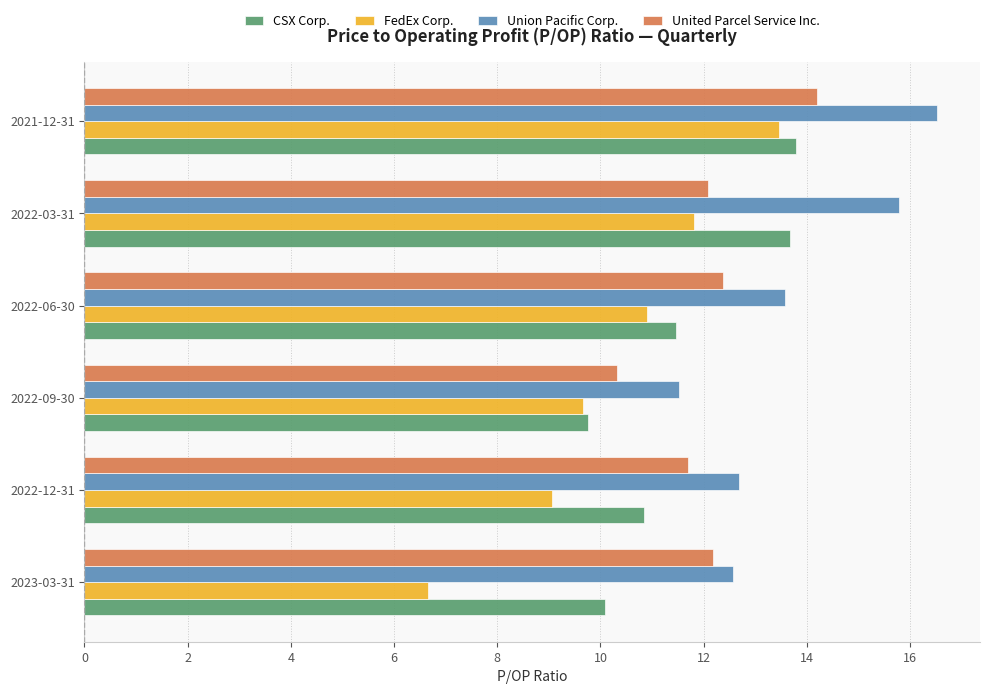

Which series has the largest total across all categories?

Union Pacific Corp.